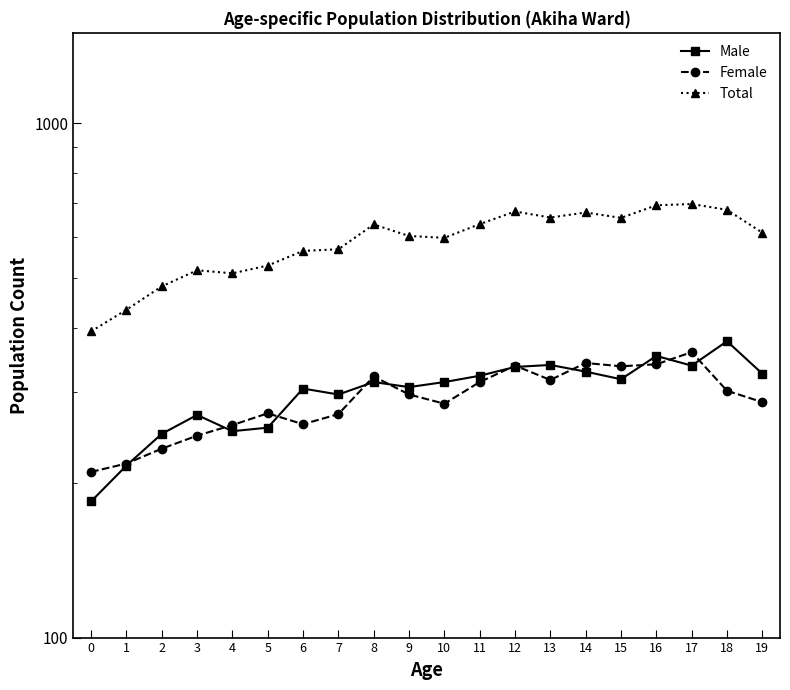

Between 11 and 14, which series saw the biggest shift?

Total